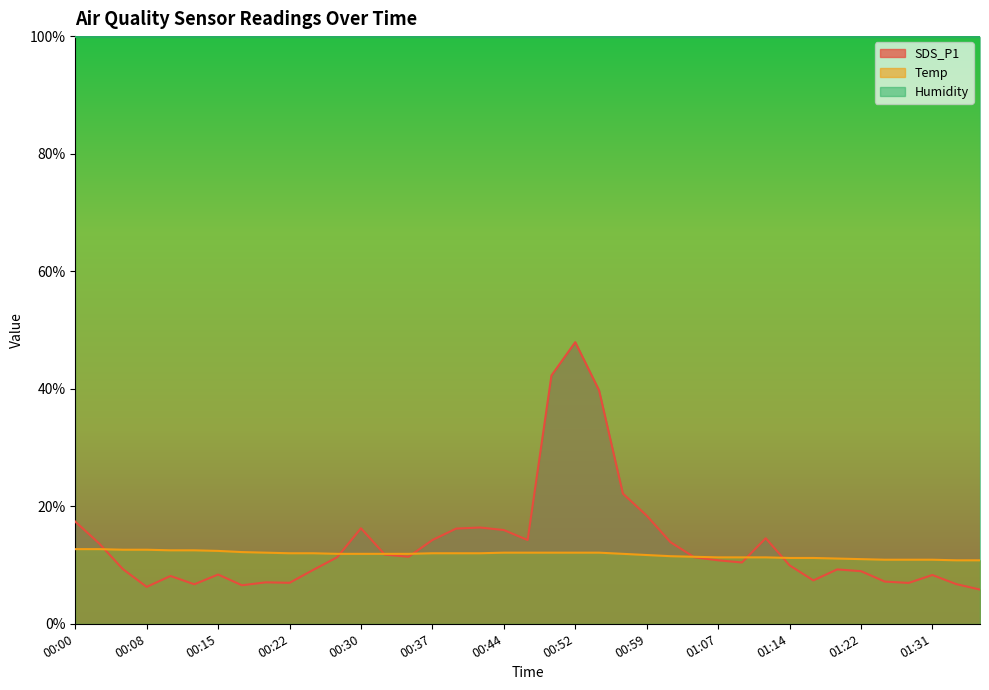

What is the minimum value for Temp?

10.8